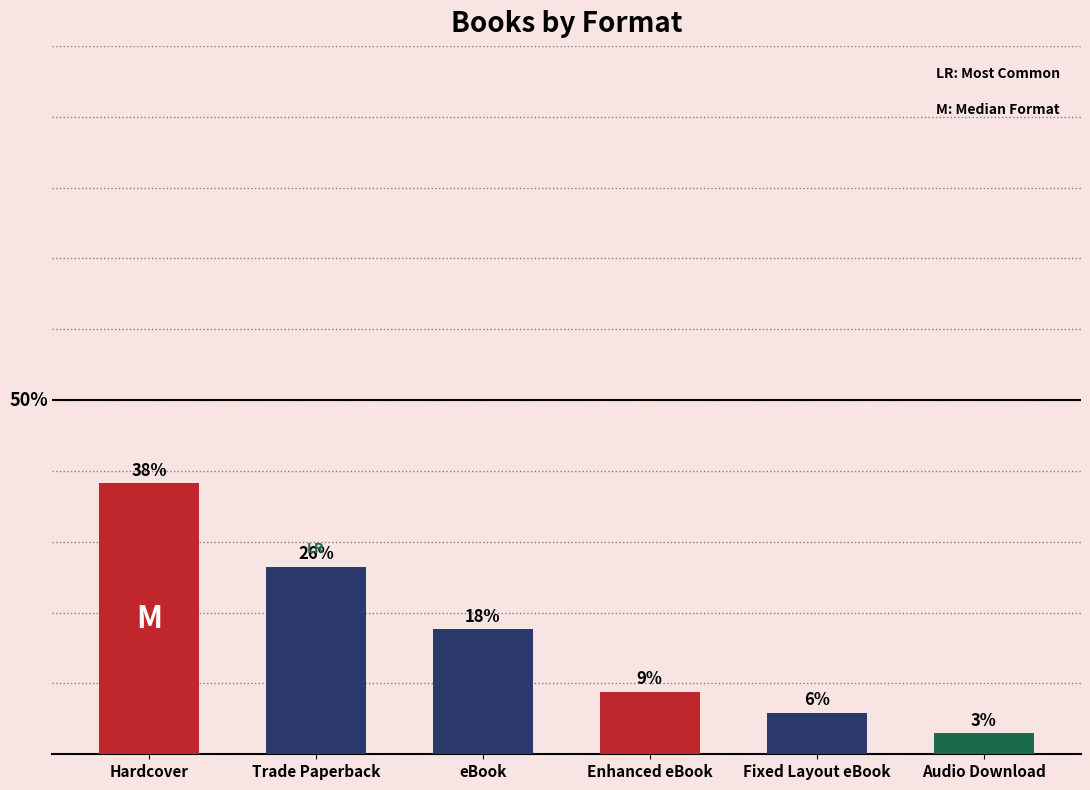

List the labels in order of value, smallest first.

Audio Download, Fixed Layout eBook, Enhanced eBook, eBook, Trade Paperback, Hardcover